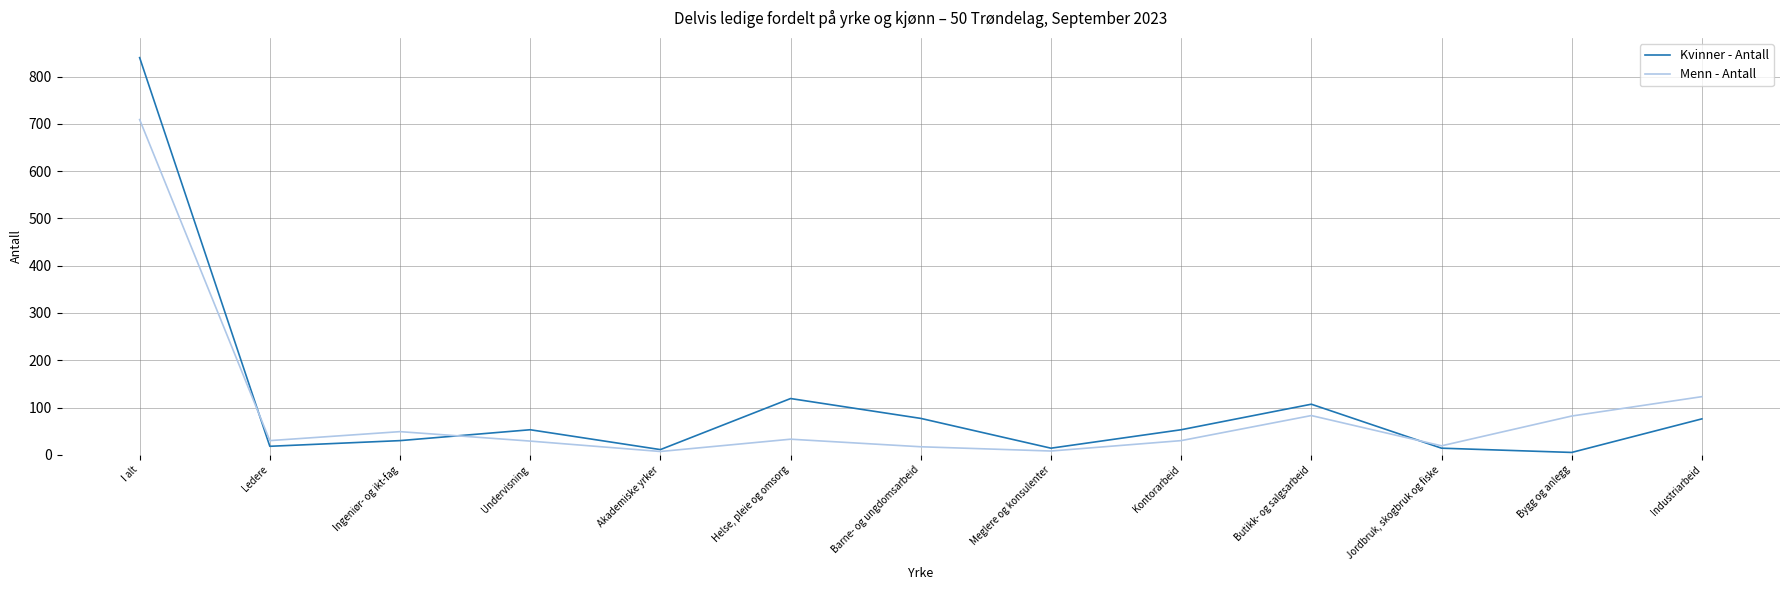

At which label does Kvinner - Antall first exceed 53?

I alt